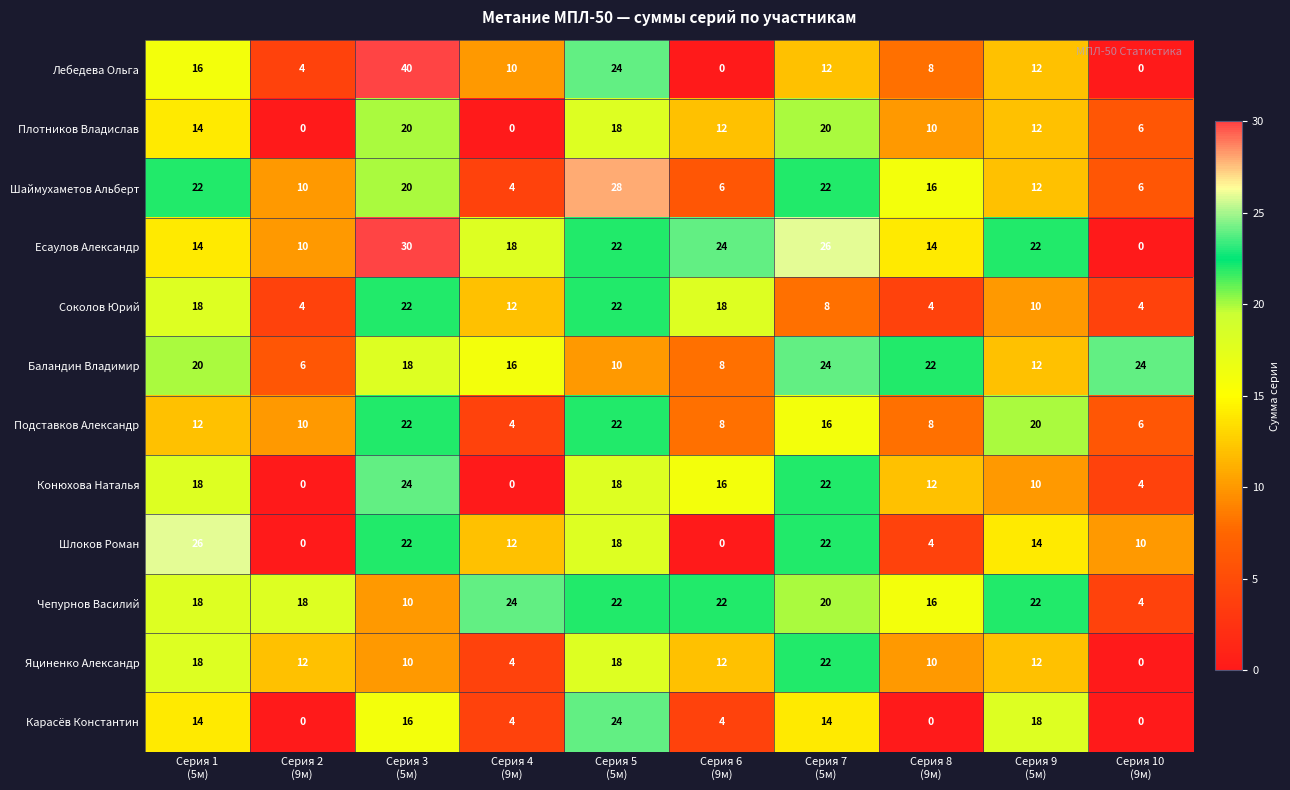

What is the difference between the maximum and minimum values in the Баландин Владимир series?

18